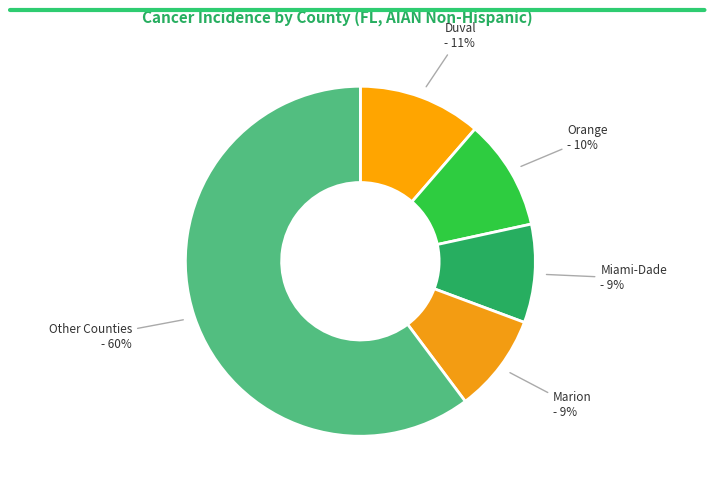

Which category accounts for the majority?

Other Counties - 60%